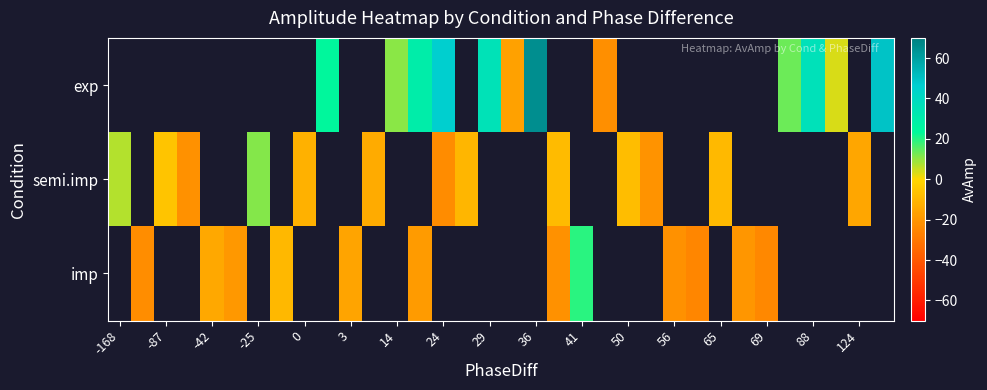

Rank the series by their average value, from highest to lowest.

exp, semi.imp, imp